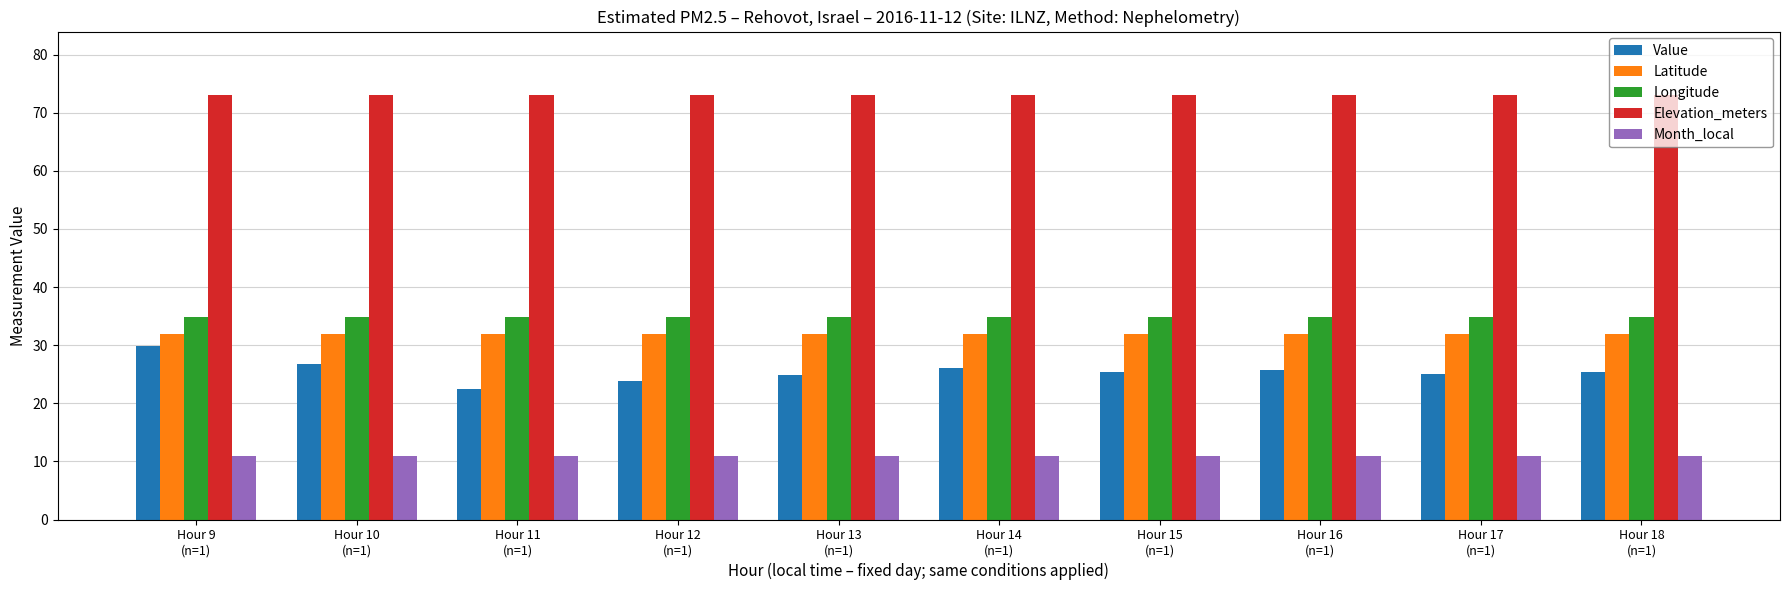

What is the label of the 5th bar from the right?

Hour 14
(n=1)